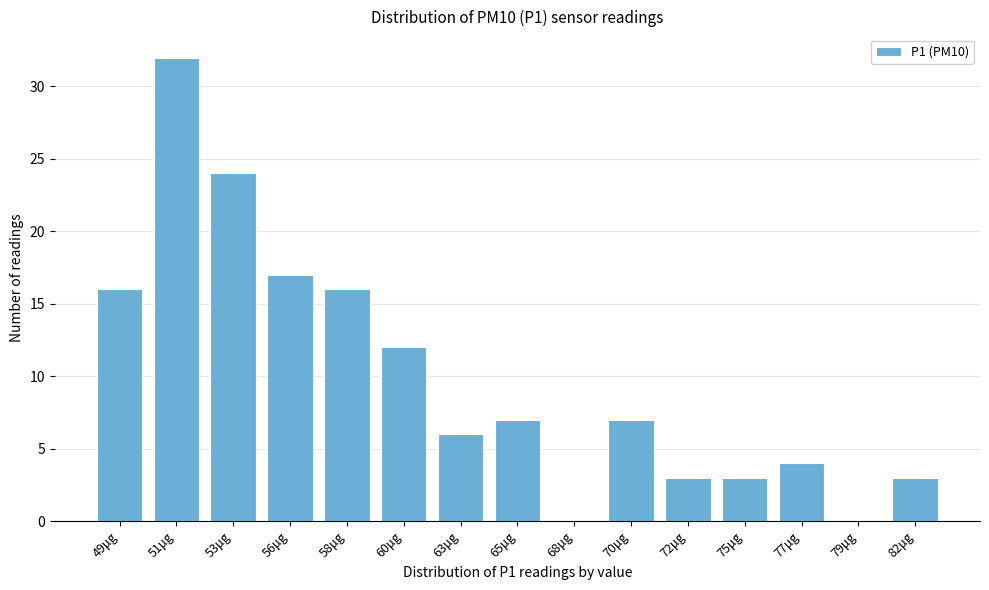

Reading left to right, transcribe all the data shown in this chart.

49μg=16	51μg=32	53μg=24	56μg=17	58μg=16	60μg=12	63μg=6	65μg=7	68μg=0	70μg=7	72μg=3	75μg=3	77μg=4	79μg=0	82μg=3